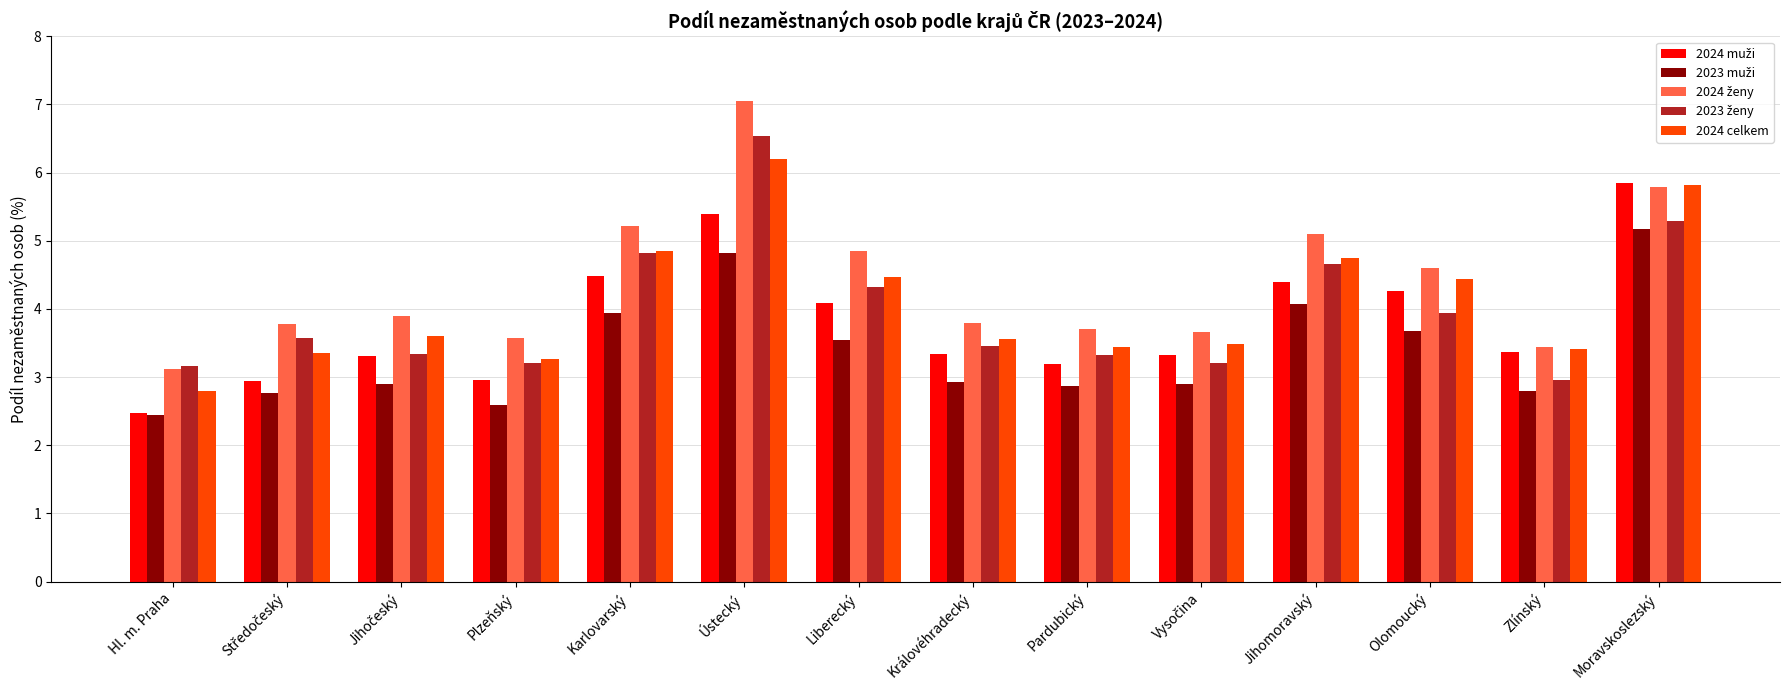

What is the spread (max minus min) of values at Moravskoslezský?

0.7